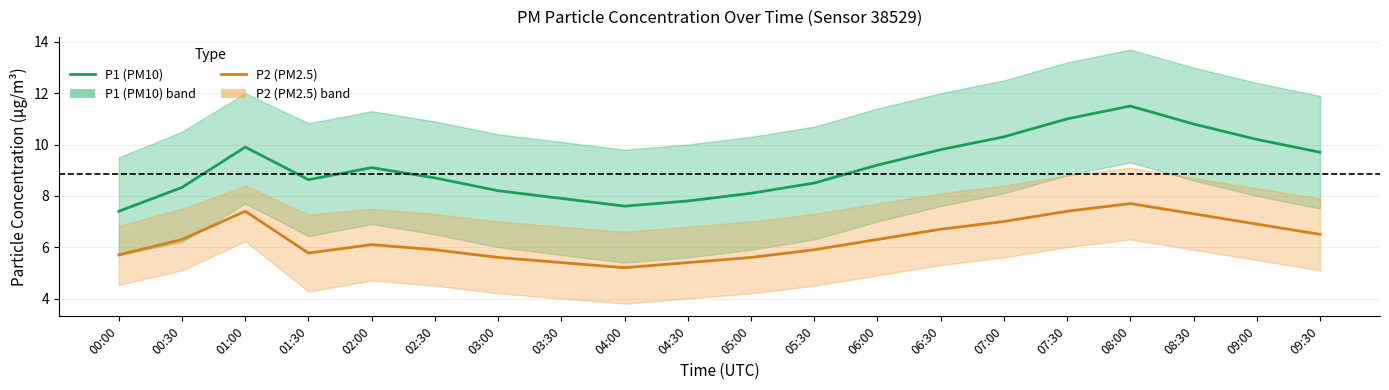

How many values in the P1 (PM10) series exceed 9?

10